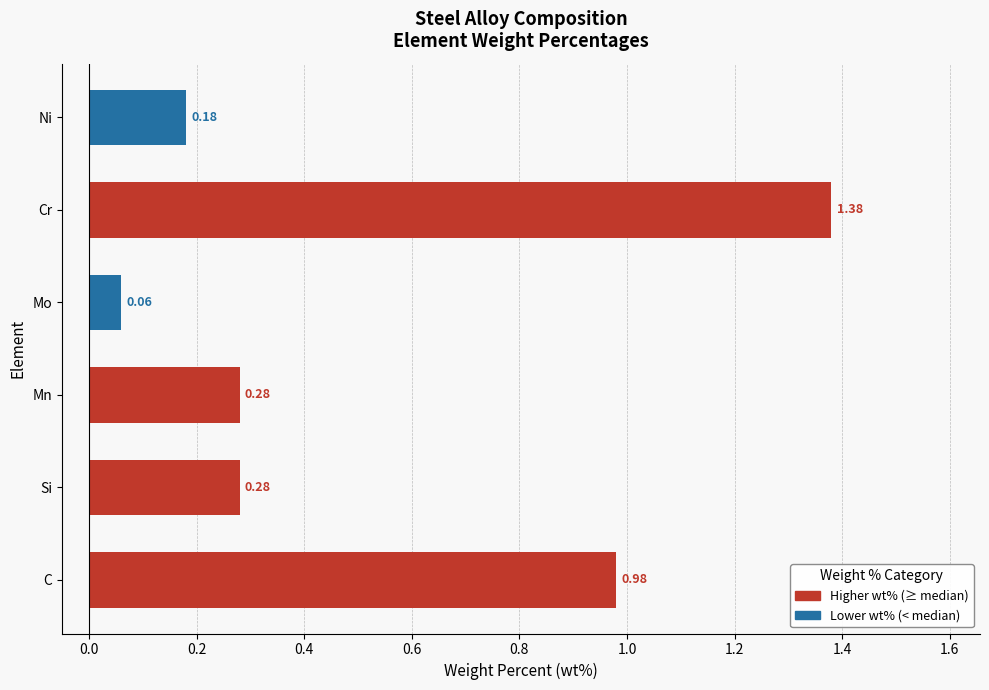

Which label corresponds to the largest value in the chart?

Cr